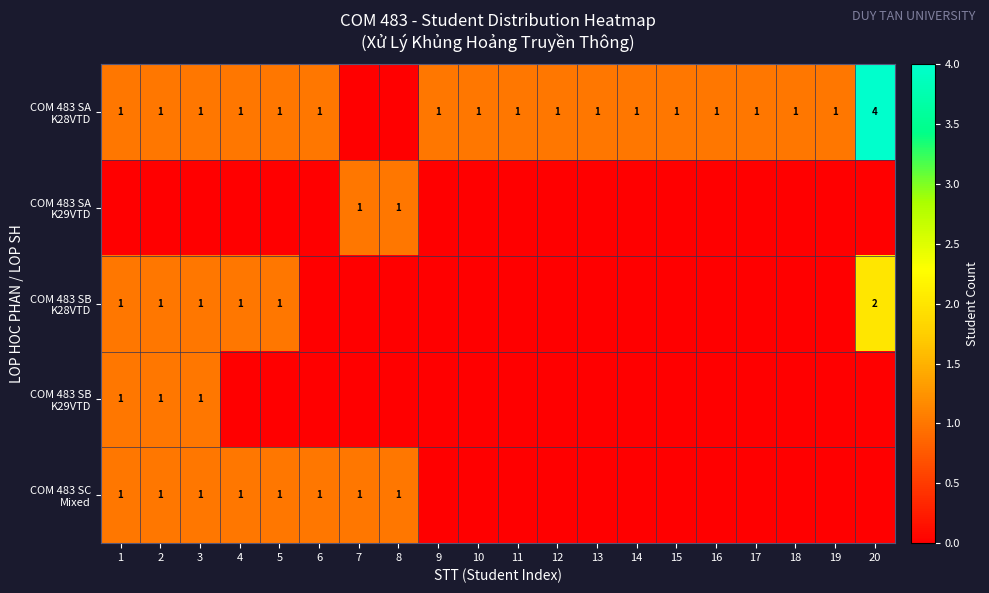

What is the maximum value for COM 483 SB K29VTD?

1